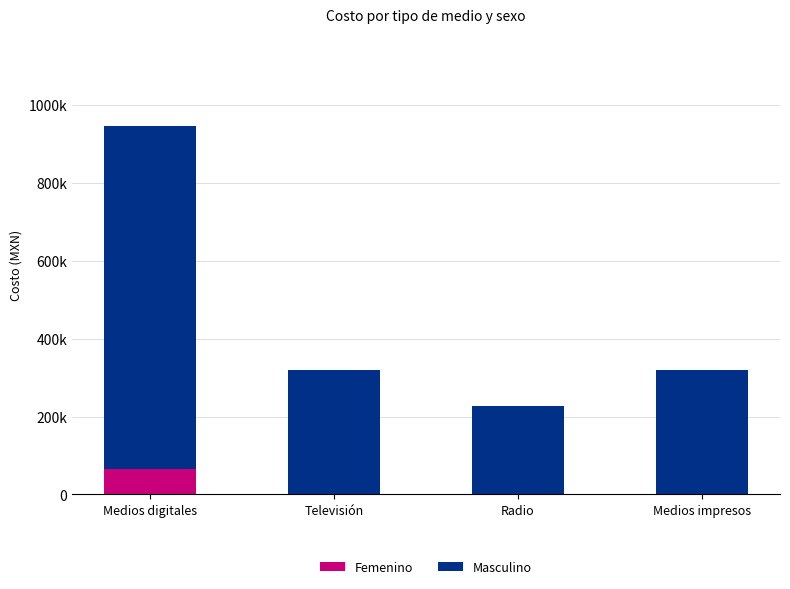

Which series has the largest range (max minus min)?

Masculino